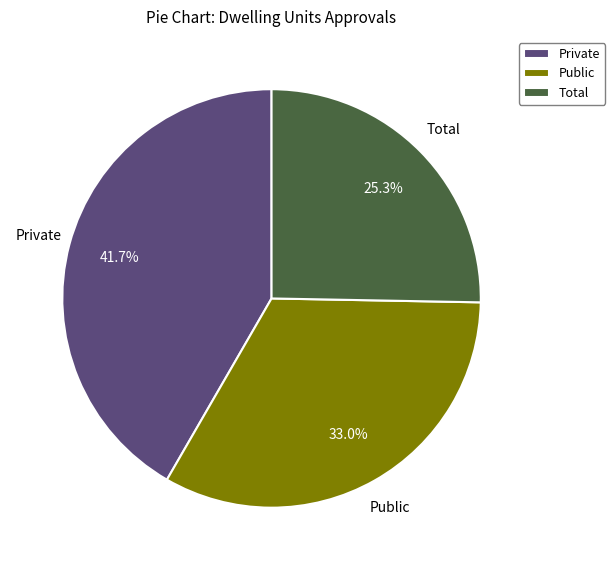

Which category has the biggest portion of the pie?

Private